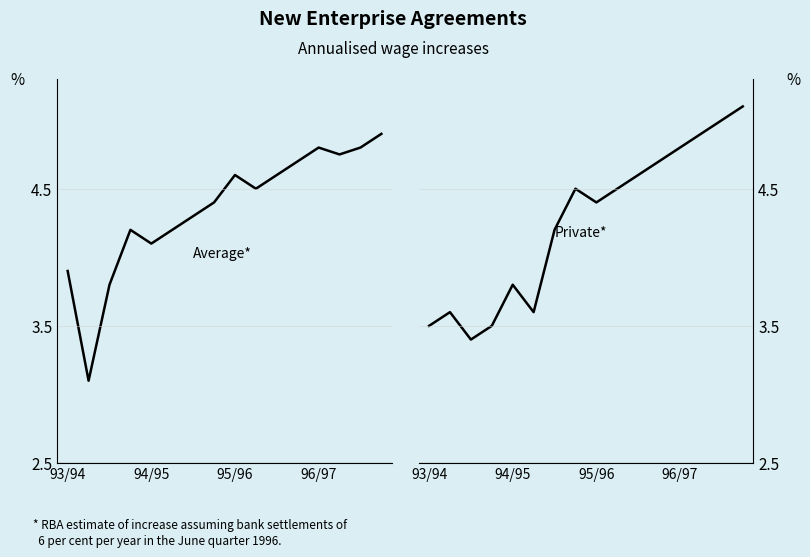

True or false: Private* has a value of 5.1 at 15.

True